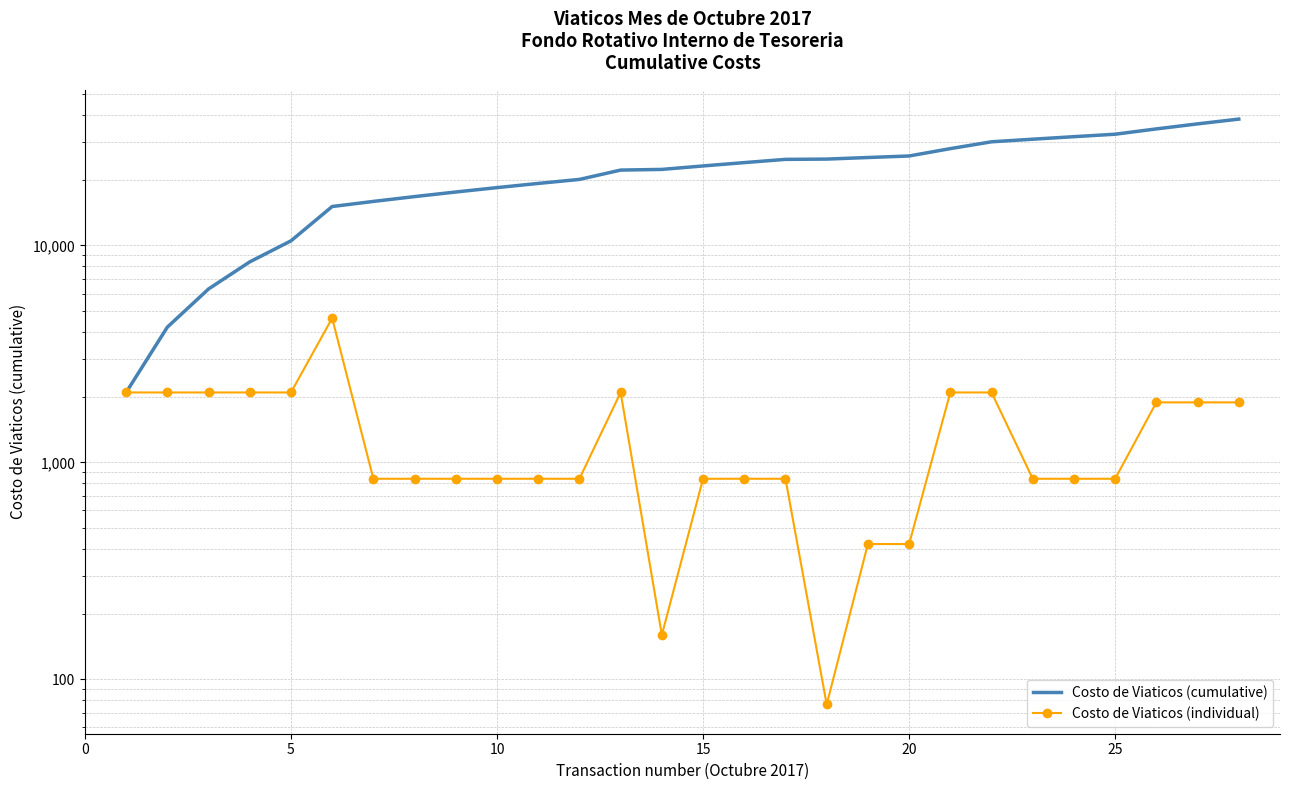

Is the value of Costo de Viaticos (individual) at 25 greater than the value of Costo de Viaticos (cumulative) at 10?

No